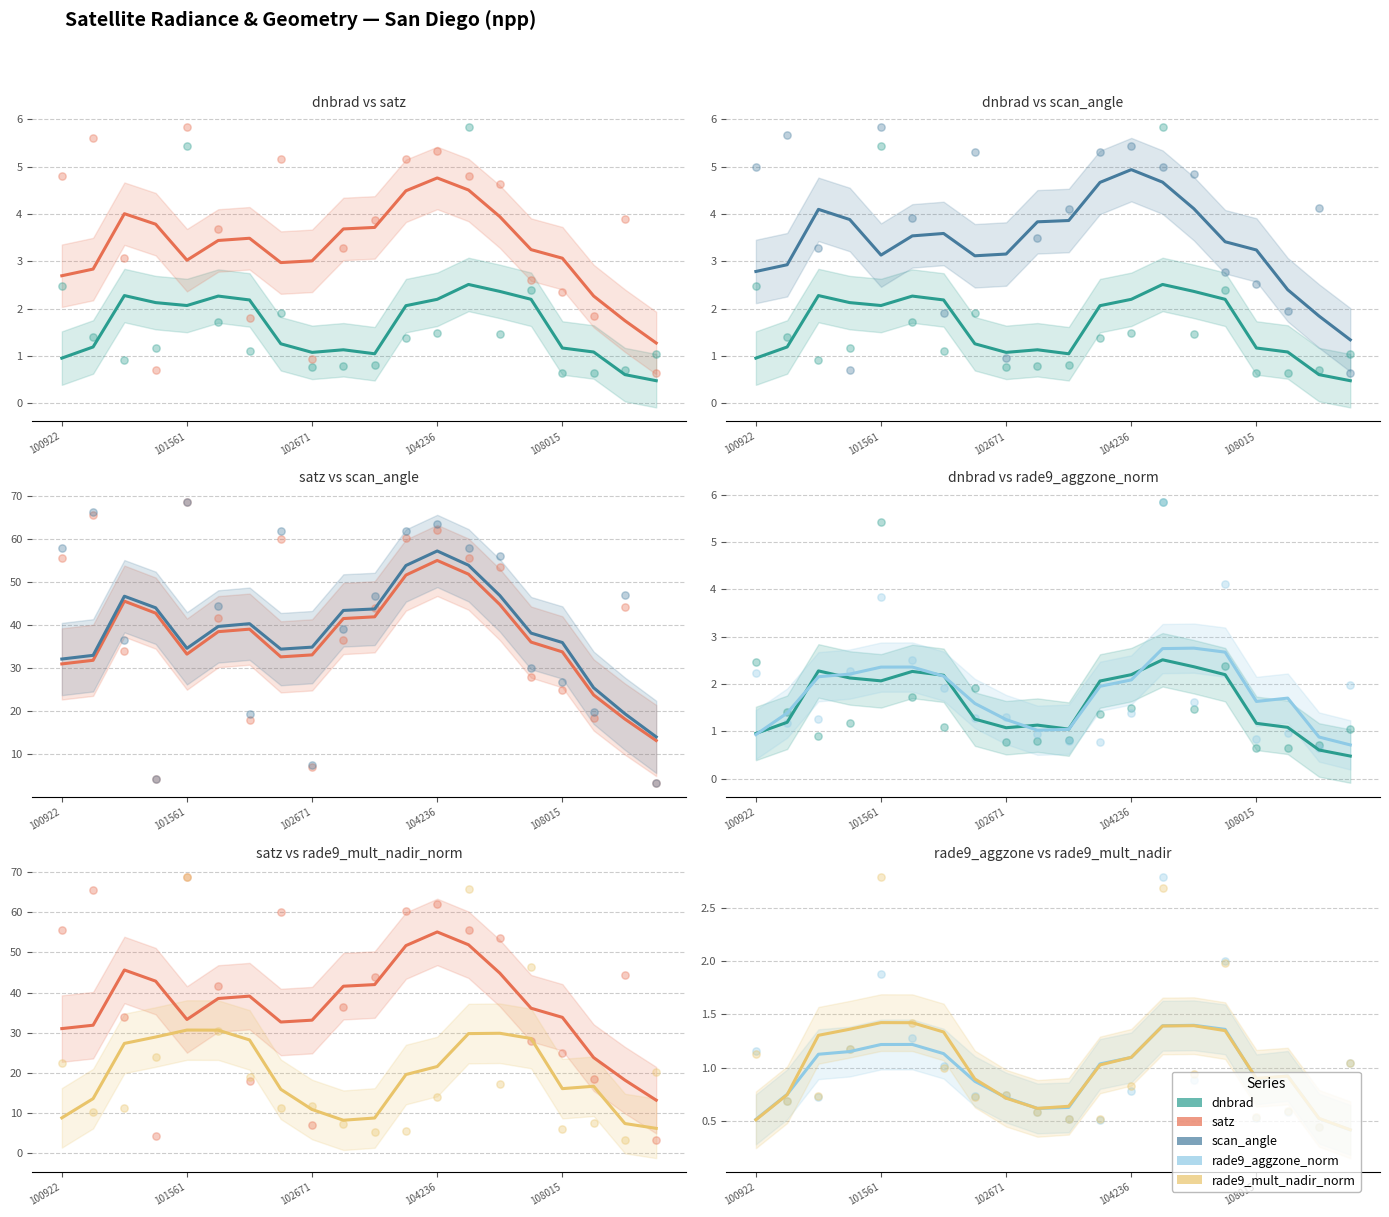

What is the total value across all series at 102671?

70.6